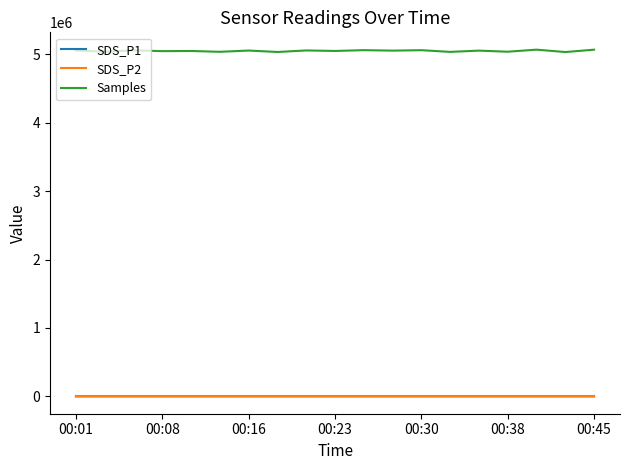

What is the minimum value for Samples?

5032482.0